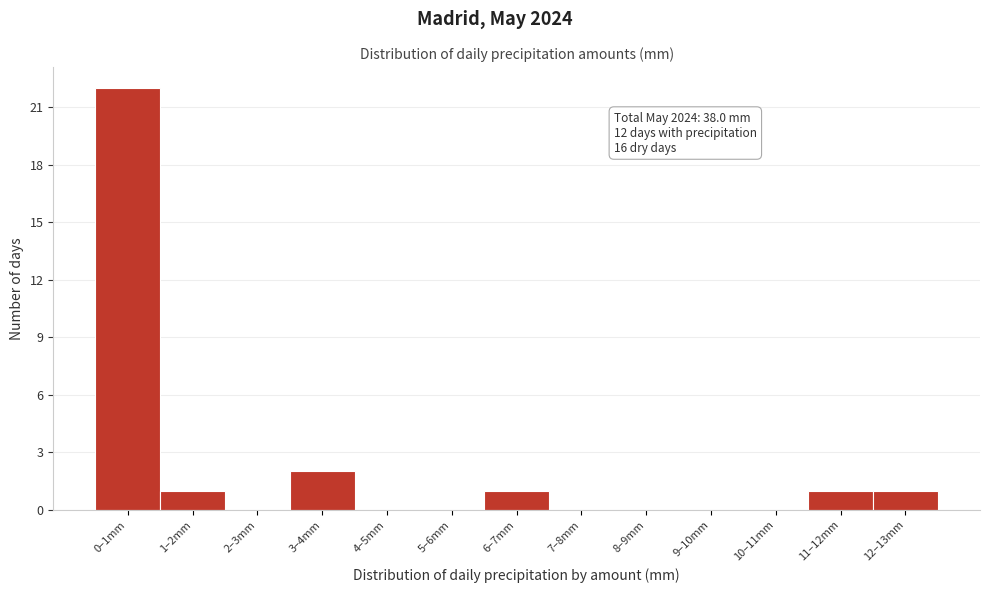

Reading right to left, what are all the values shown in this chart?

12–13mm=1	11–12mm=1	10–11mm=0	9–10mm=0	8–9mm=0	7–8mm=0	6–7mm=1	5–6mm=0	4–5mm=0	3–4mm=2	2–3mm=0	1–2mm=1	0–1mm=22